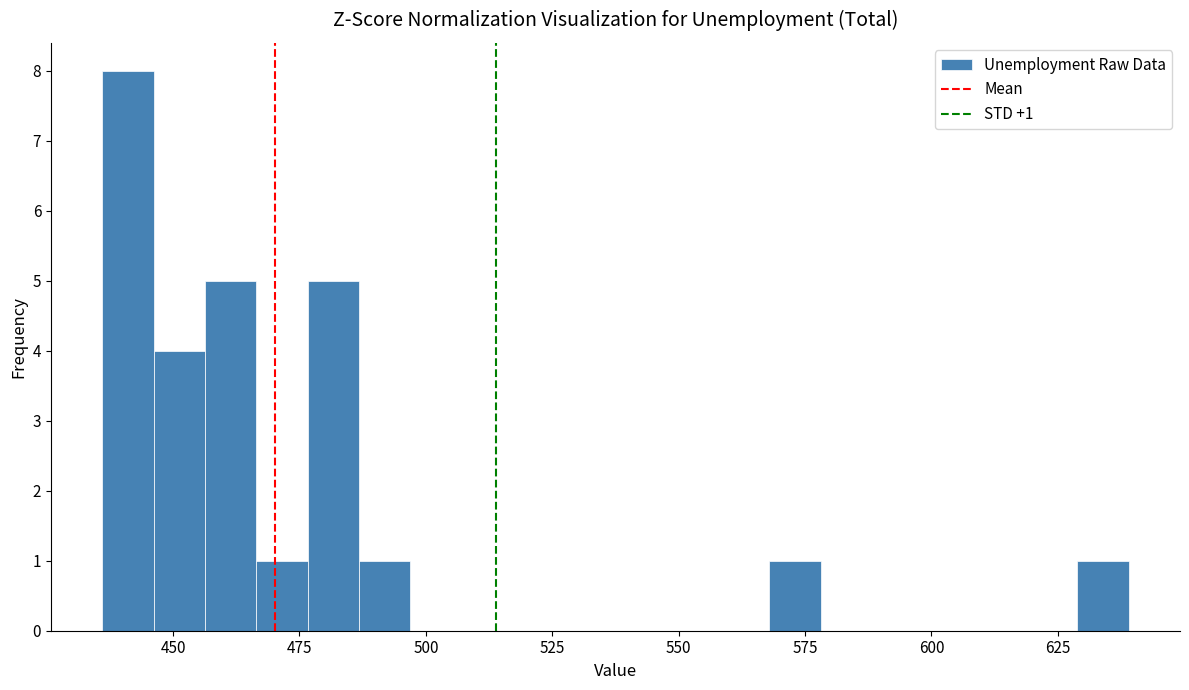

Around what value on the x-axis is the tallest bar? Give the approximate position of its centre, as read against the axis.

440